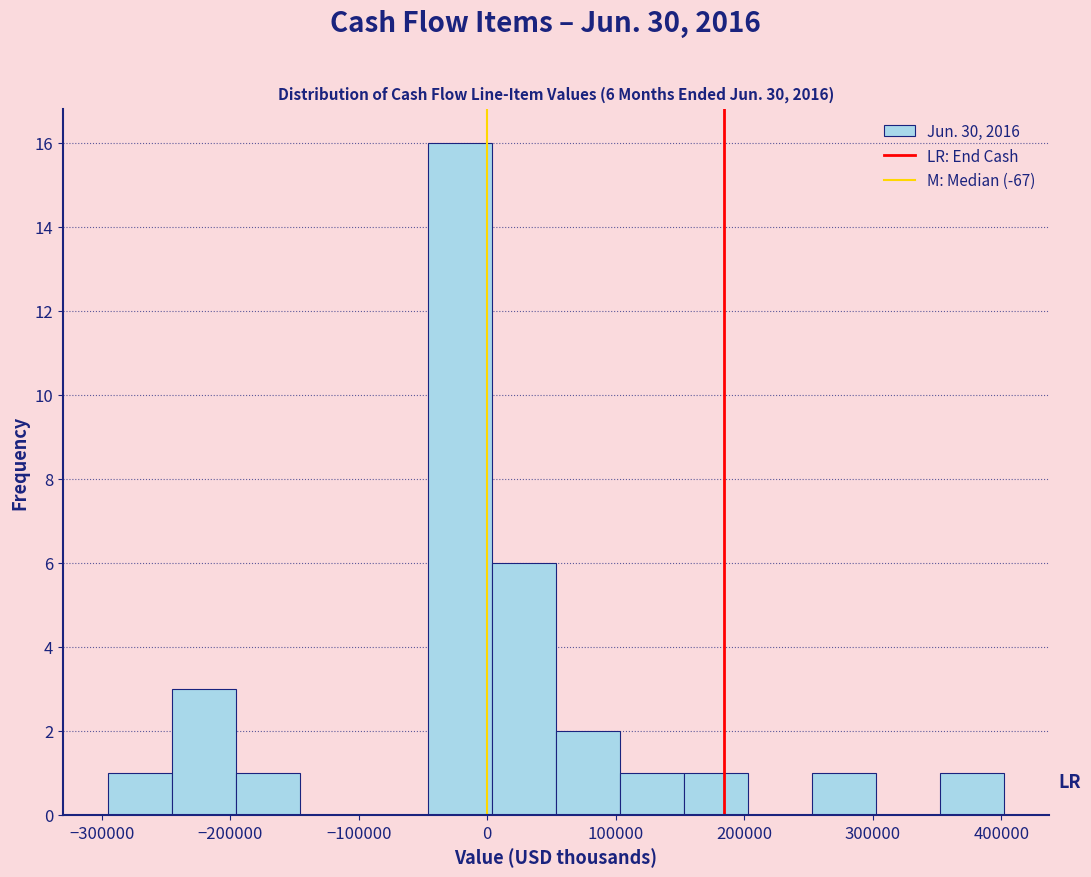

Over which range of the x-axis is the bar tallest?

-50000 to 0